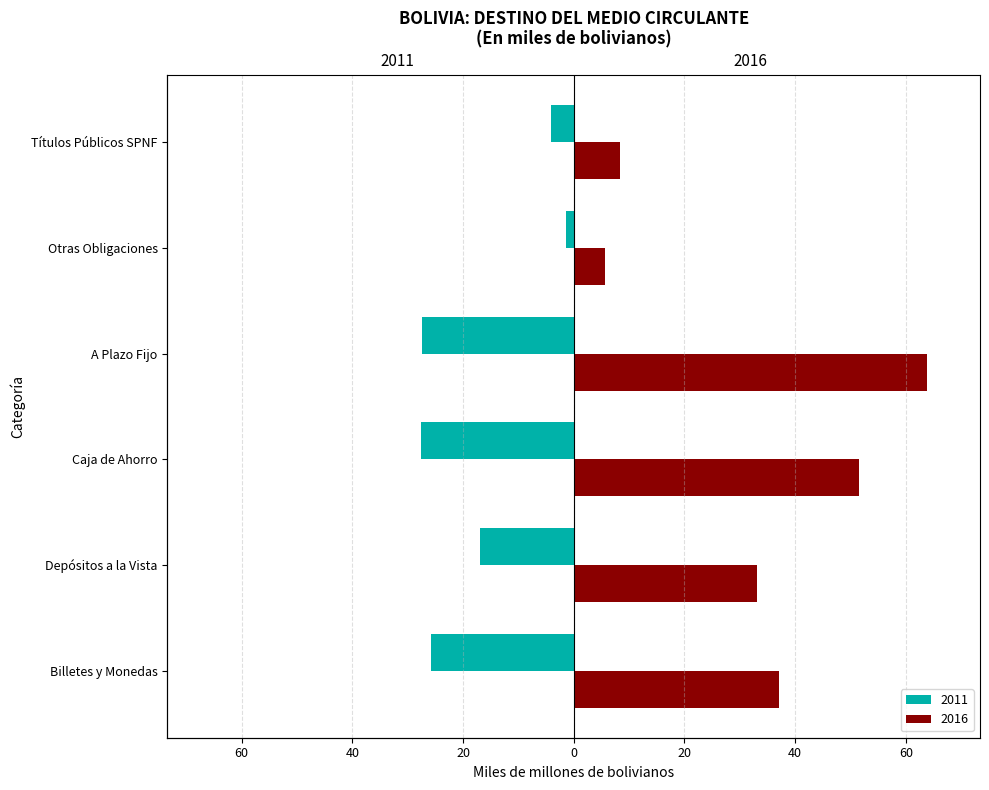

What is the average value of the 2011 series?

-17.2